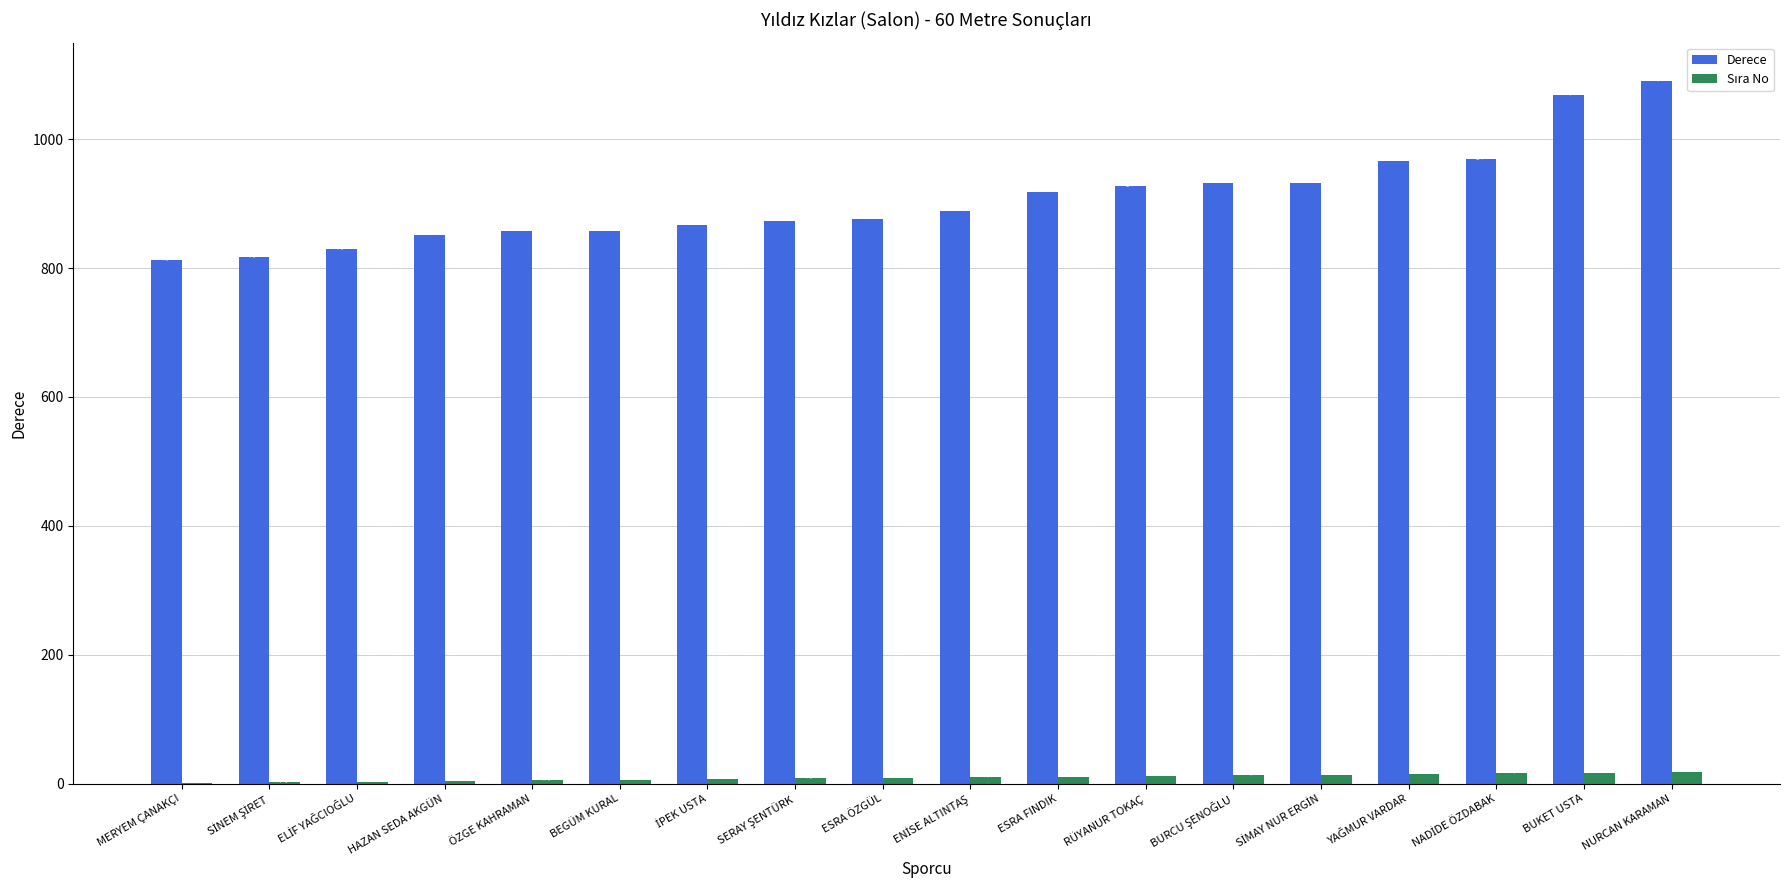

What is the highest value of the Derece series?

1090